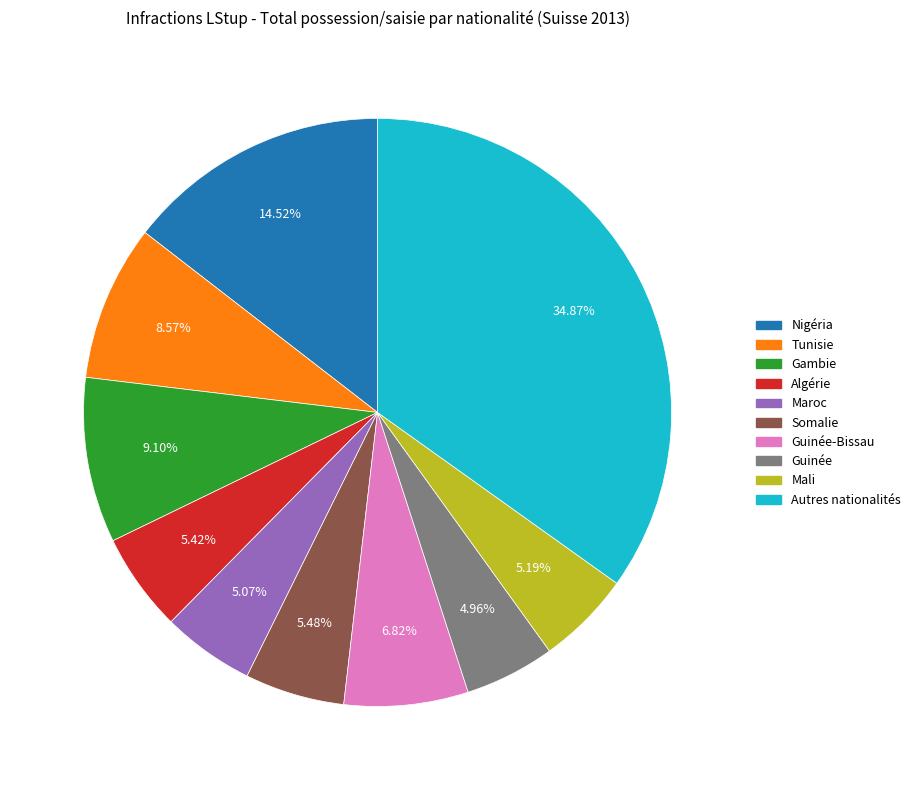

Is there any slice that represents more than half of the pie?

No